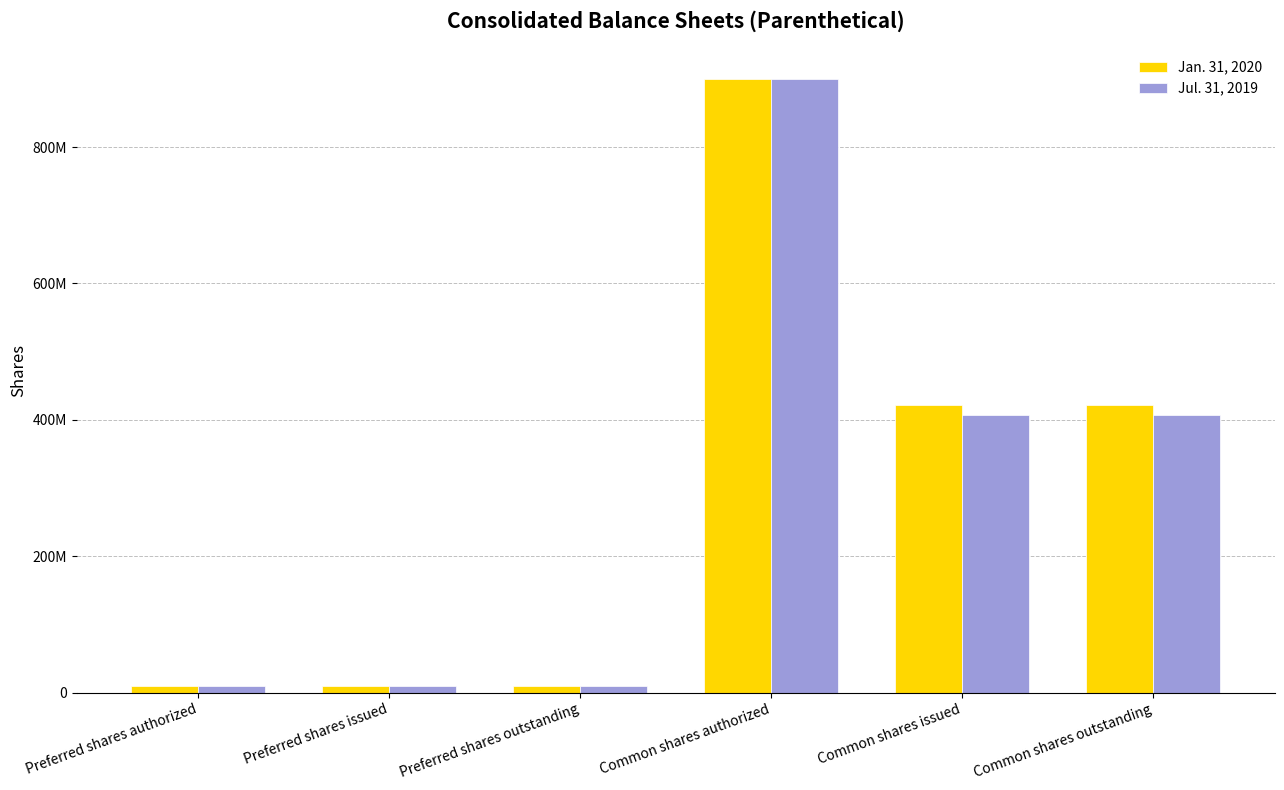

The value of Jul. 31, 2019 at Common shares outstanding is 189978193. True or false?

False